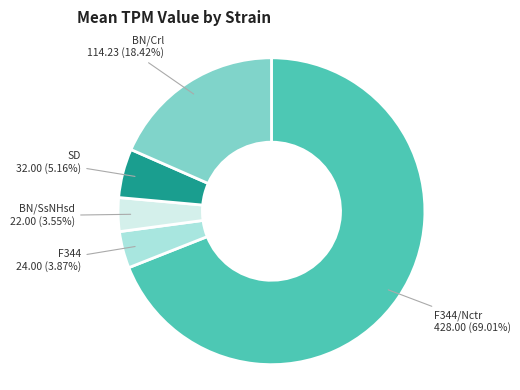

Is there a majority slice in this chart?

Yes